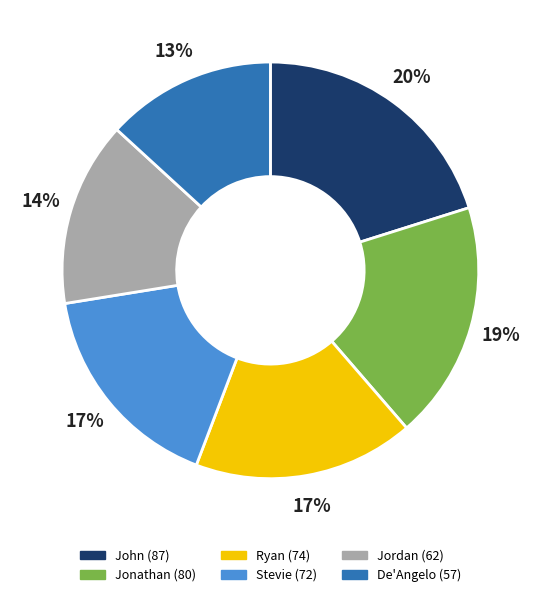

To the nearest percent, what percentage of the pie is Jonathan?

19%